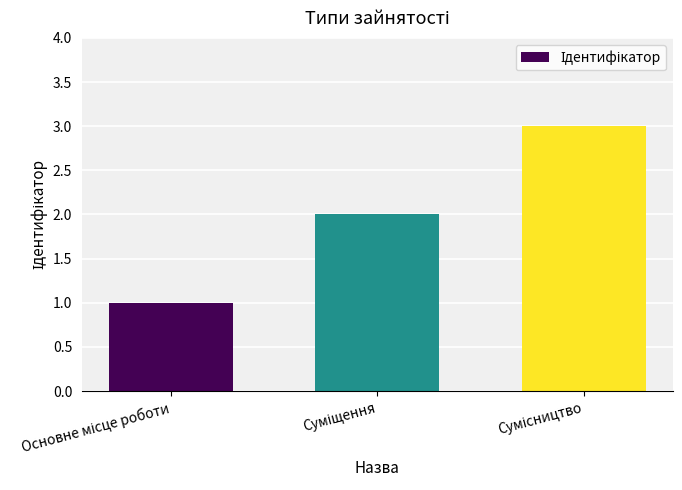

What is the sum of all values?

6